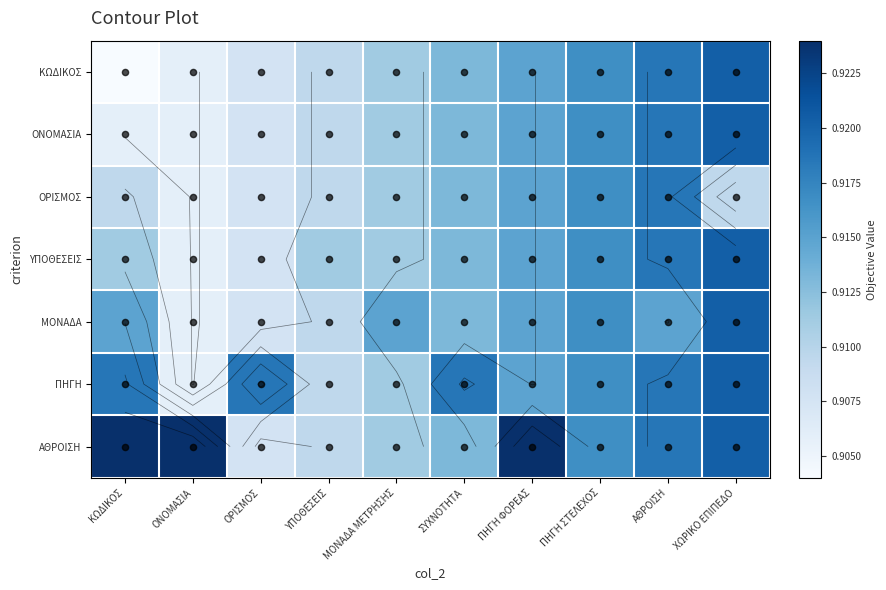

The ΑΘΡΟΙΣΗ series shows 0.6 at ΑΘΡΟΙΣΗ. True or false?

False